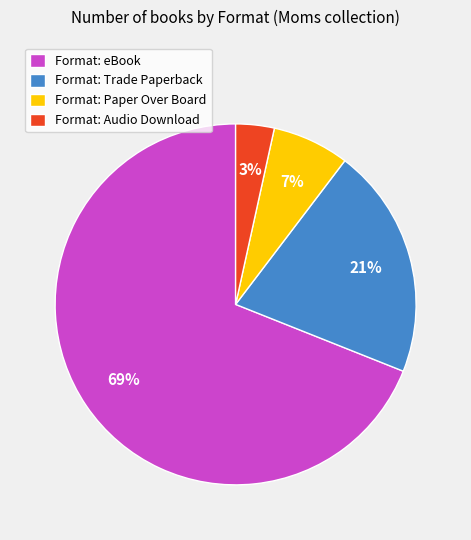

Rank the categories by value from highest to lowest.

Format: eBook, Format: Trade Paperback, Format: Paper Over Board, Format: Audio Download